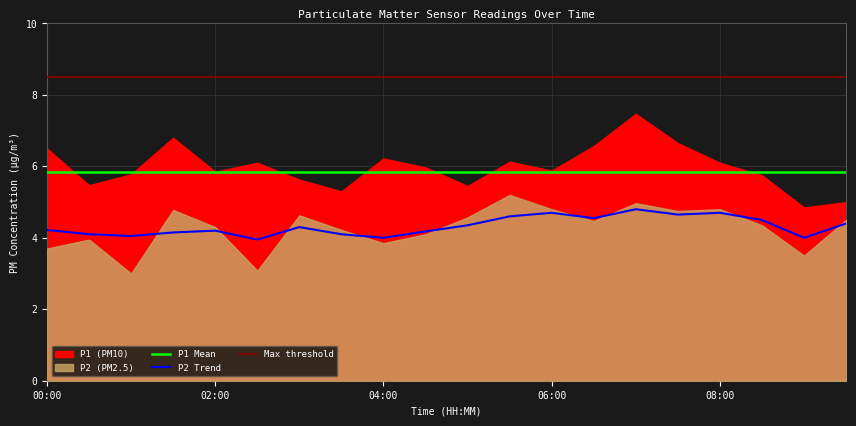

What is the sum of the P2 values at 05:00 and 01:00?

7.6